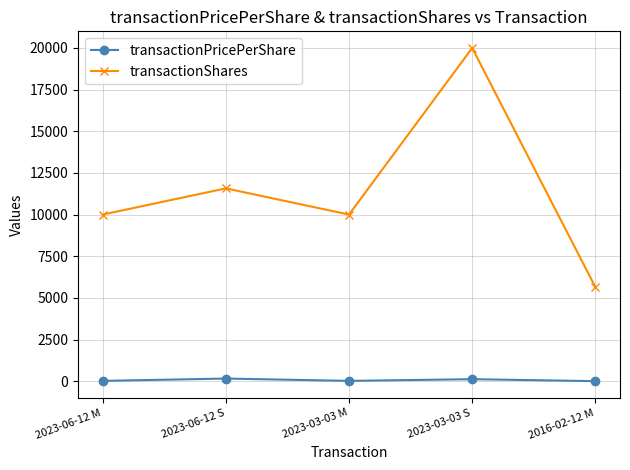

True or false: transactionShares has more than 0 points higher than both neighbors.

True